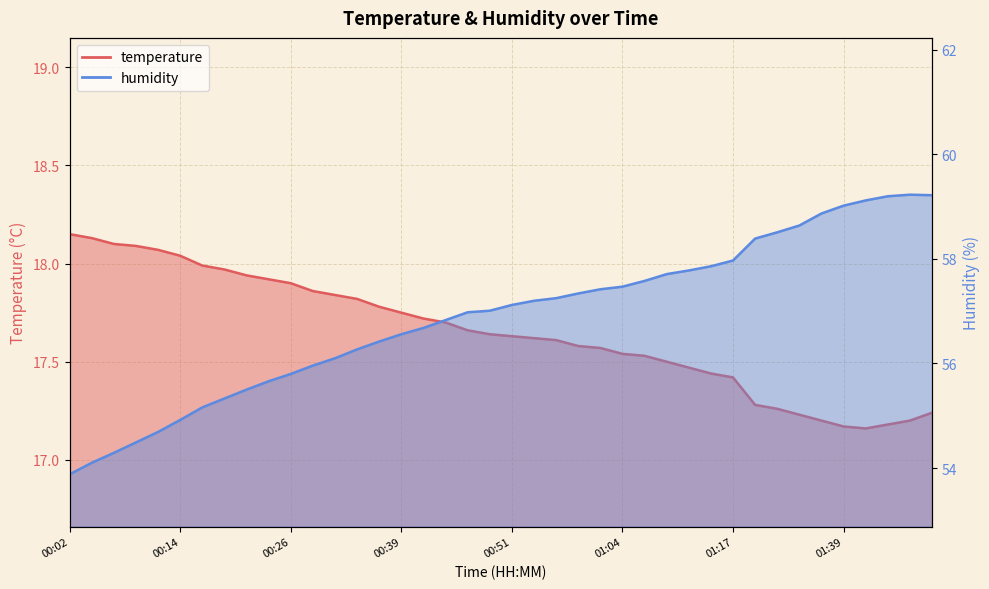

List the labels in order of temperature value, smallest first.

01:41, 01:39, 01:44, 01:36, 01:46, 01:31, 01:51, 01:28, 01:26, 01:17, 01:14, 01:12, 01:09, 01:06, 01:04, 01:01, 00:59, 00:56, 00:54, 00:51, 00:49, 00:46, 00:44, 00:41, 00:39, 00:36, 00:34, 00:31, 00:29, 00:26, 00:24, 00:22, 00:19, 00:17, 00:14, 00:12, 00:09, 00:07, 00:04, 00:02